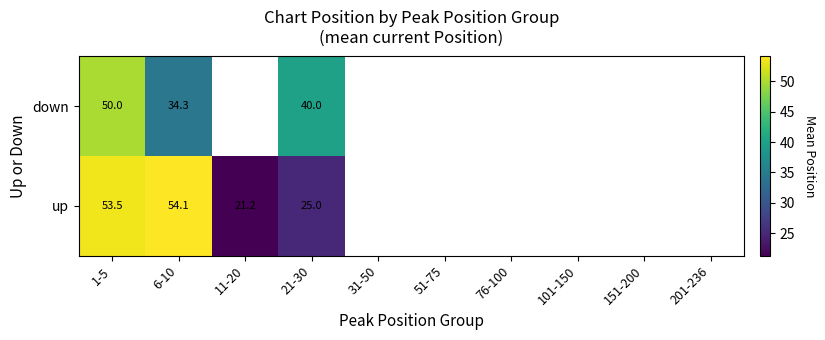

Between 6-10 and 21-30, which series saw the biggest shift?

up